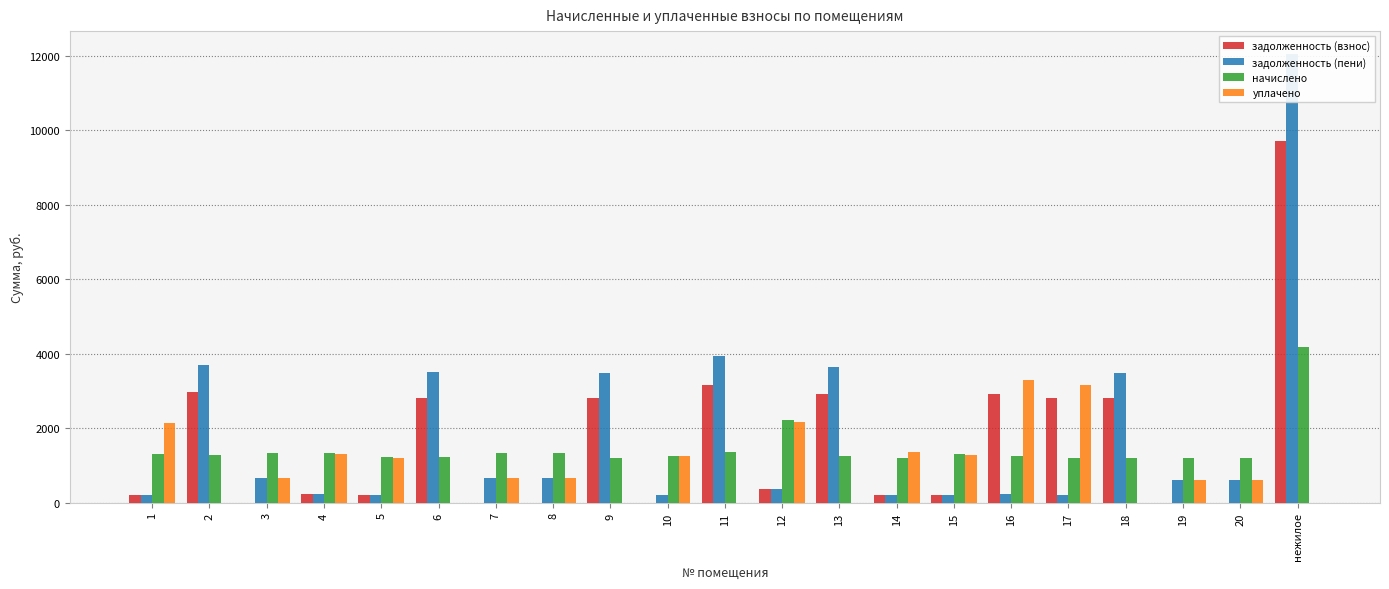

What is the difference between the second highest and minimum values in the уплачено series?

3162.3